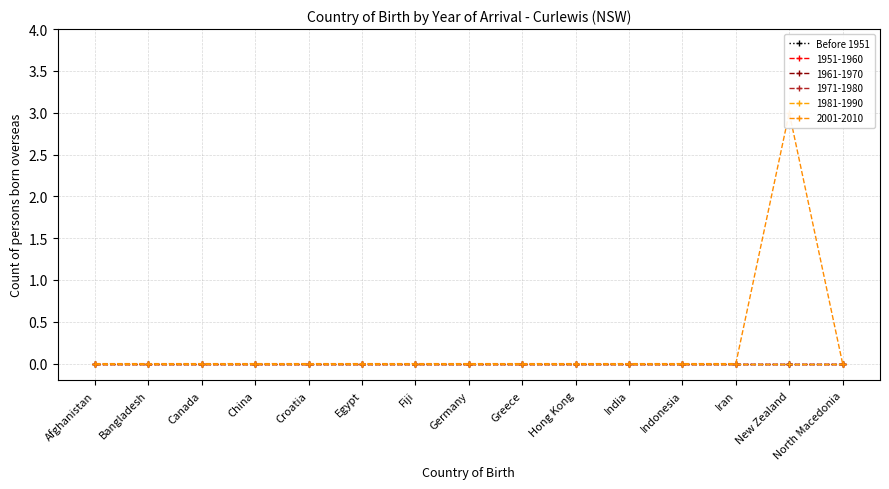

Which series has the largest total across all categories?

2001-2010